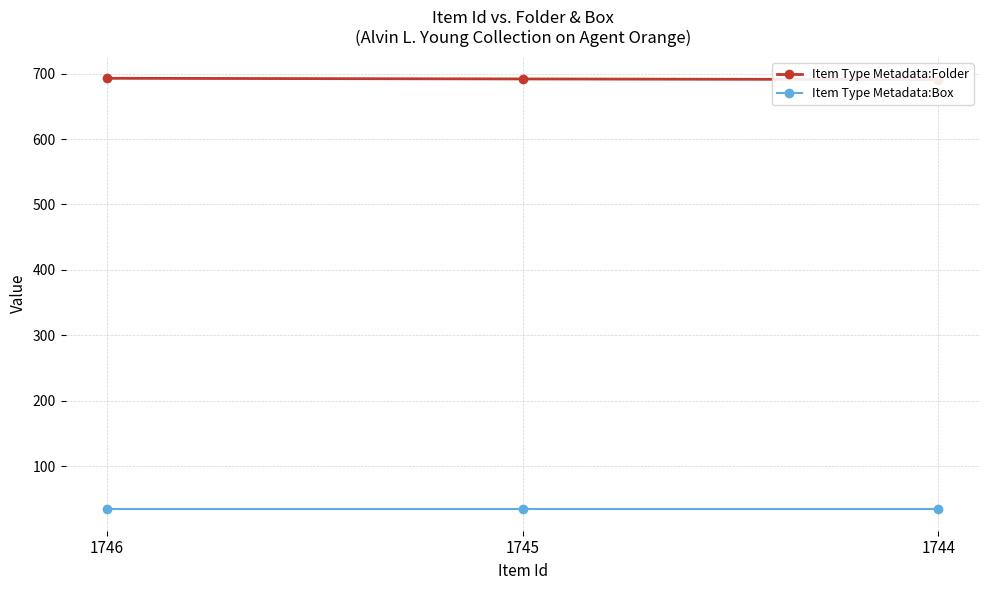

Rank the series by their average value, from highest to lowest.

Item Type Metadata:Folder, Item Type Metadata:Box